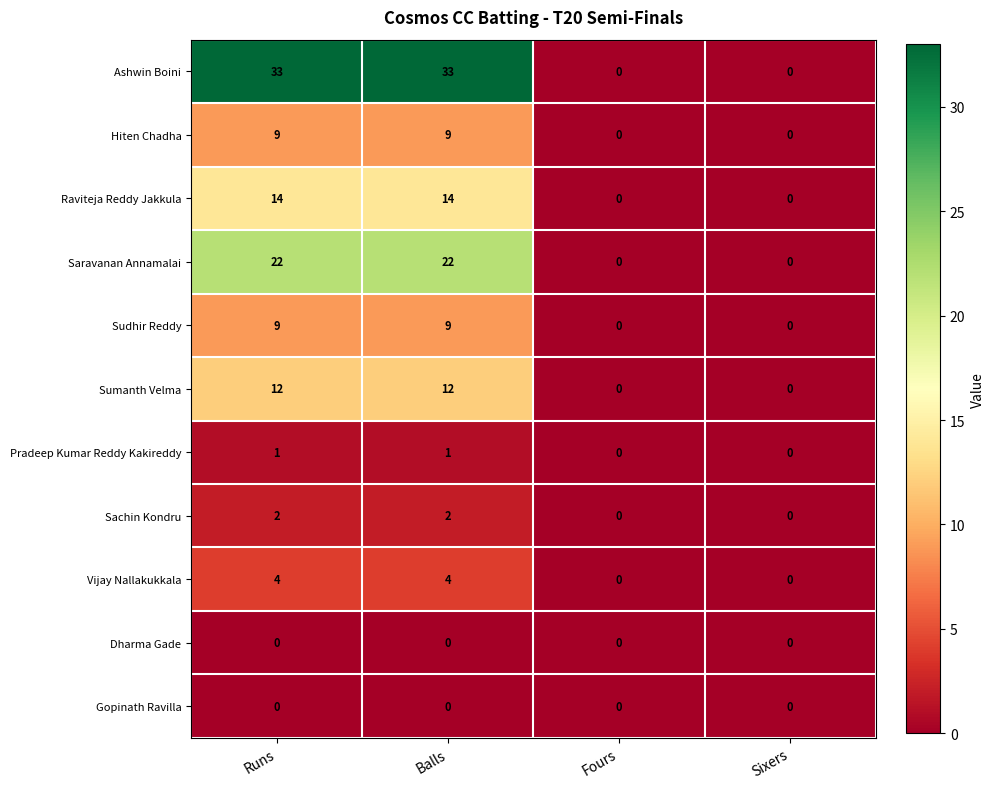

Count the Pradeep Kumar Reddy Kakireddy values in the range 0 to 1.

4